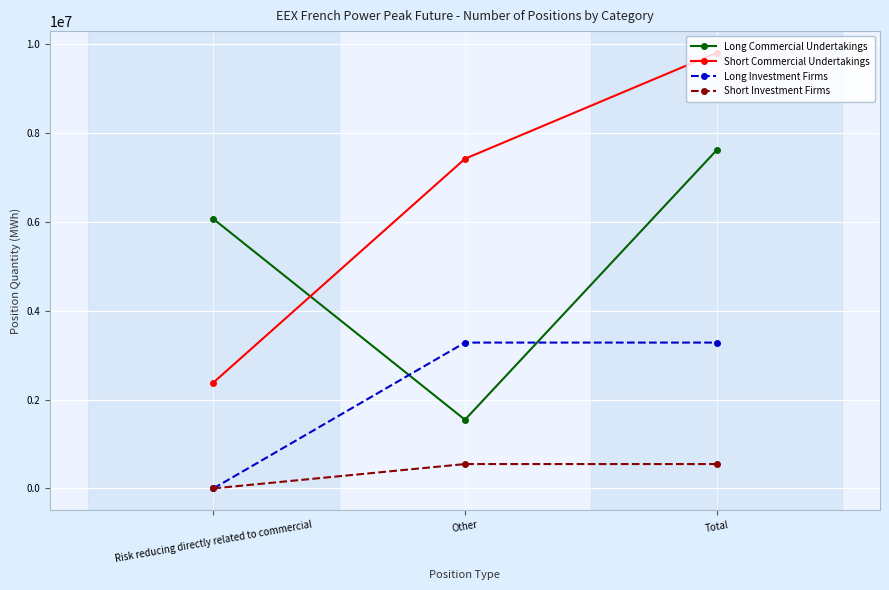

How many Long Investment Firms values are between 0 and 3280908?

3